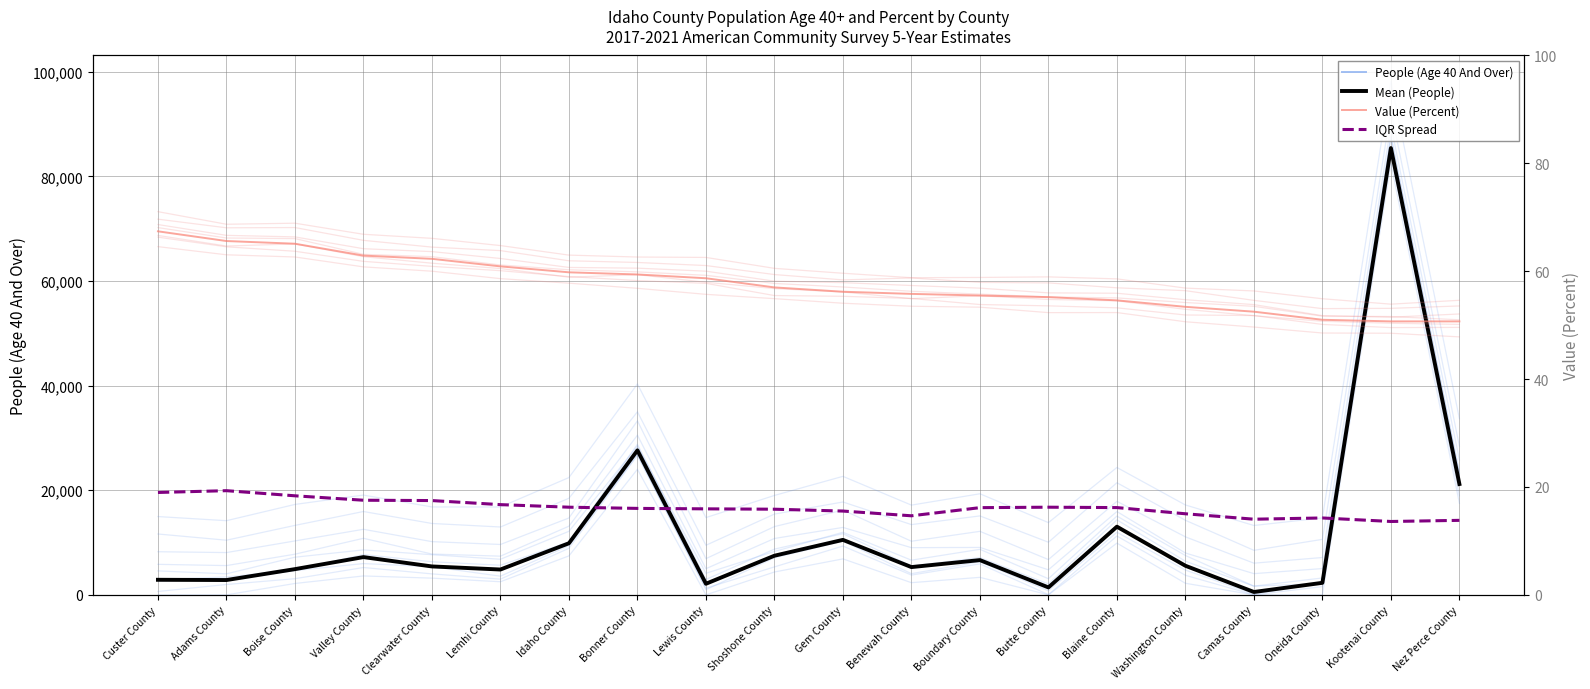

True or false: Value (Percent) and People (Age 40 And Over) intersect in this chart.

False